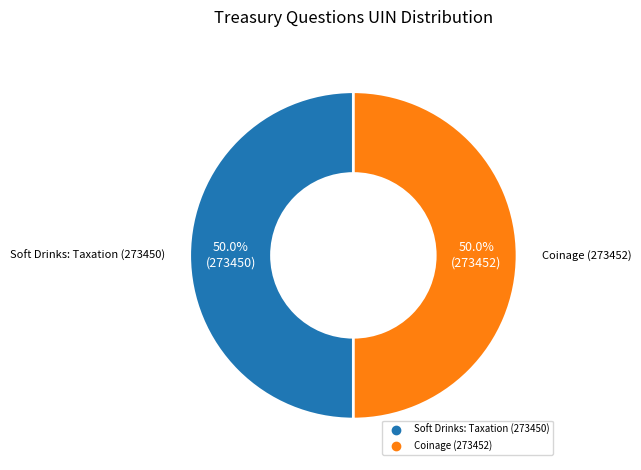

To the nearest percent, what percentage of the pie is Soft Drinks: Taxation (273450)?

50%